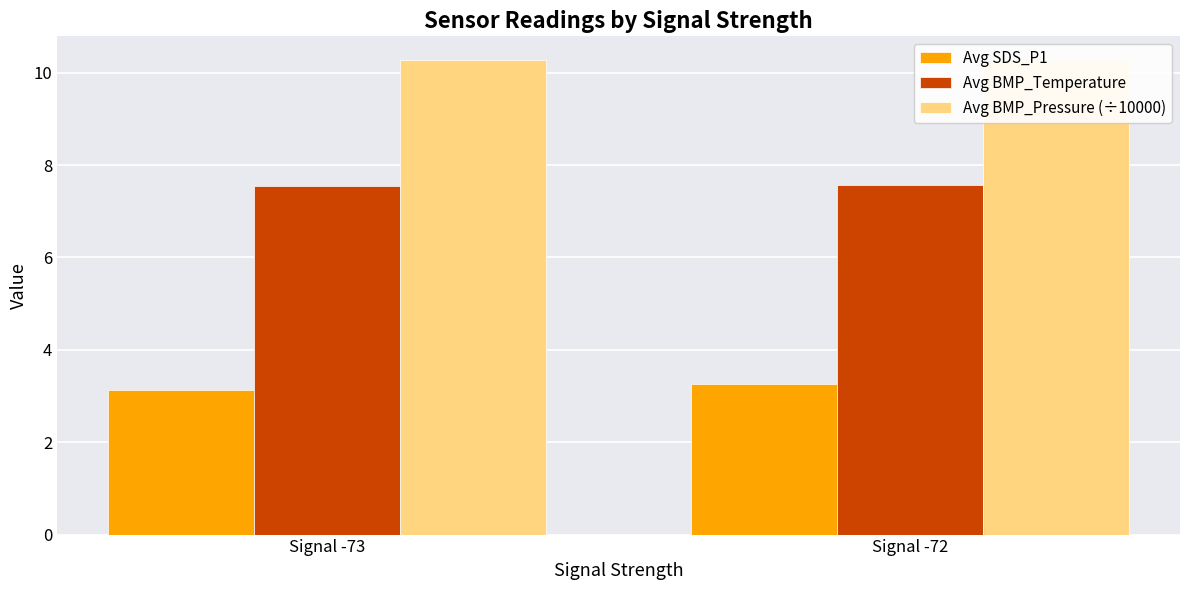

What is the maximum value for Avg BMP_Pressure (÷10000)?

10.3